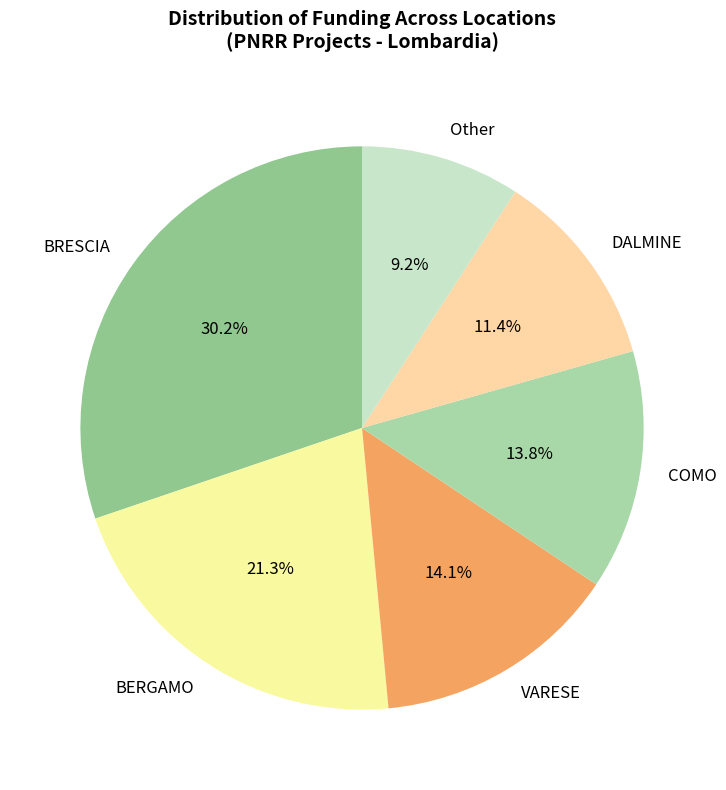

To the nearest percent, what portion does COMO represent?

14%